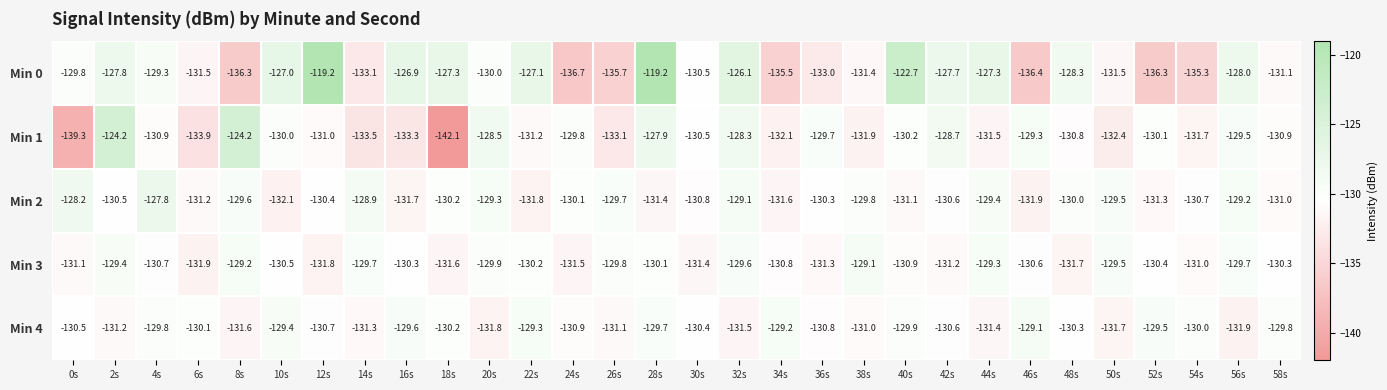

What is the minimum value for Min 1?

-142.1